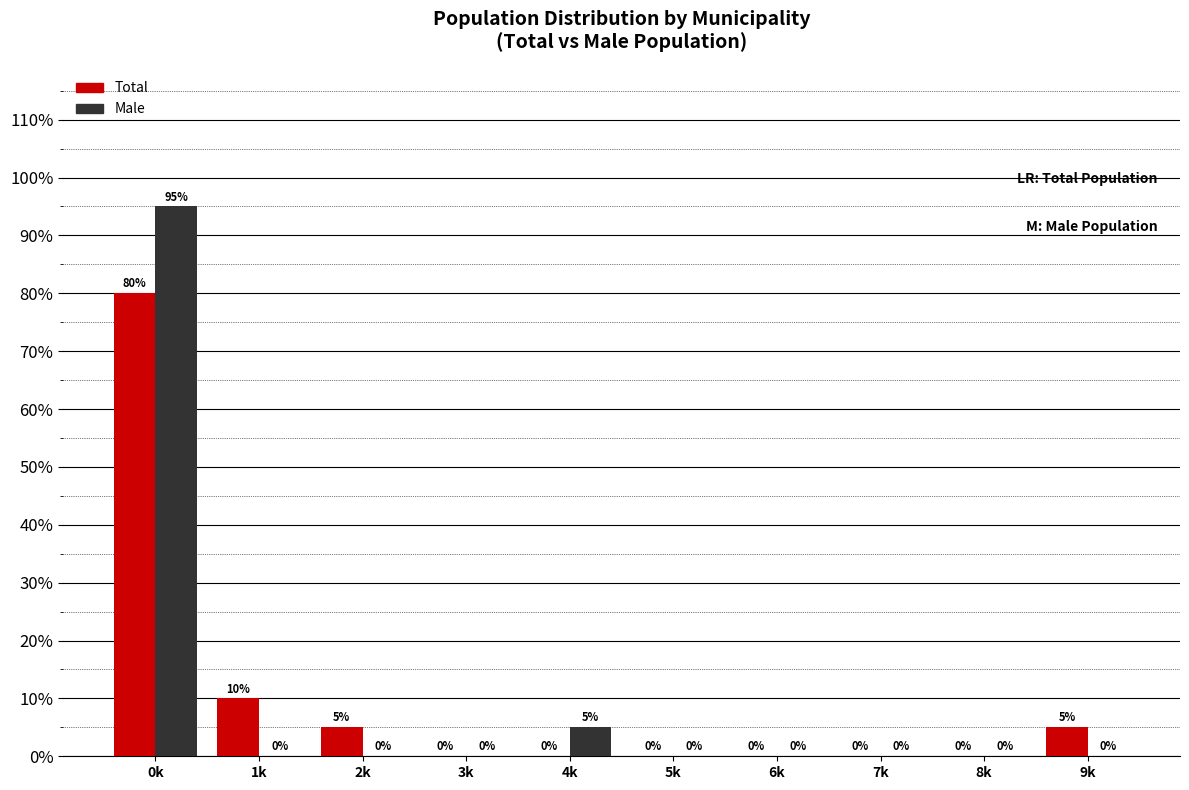

Are the bars grouped side by side (vs. stacked)?

Yes